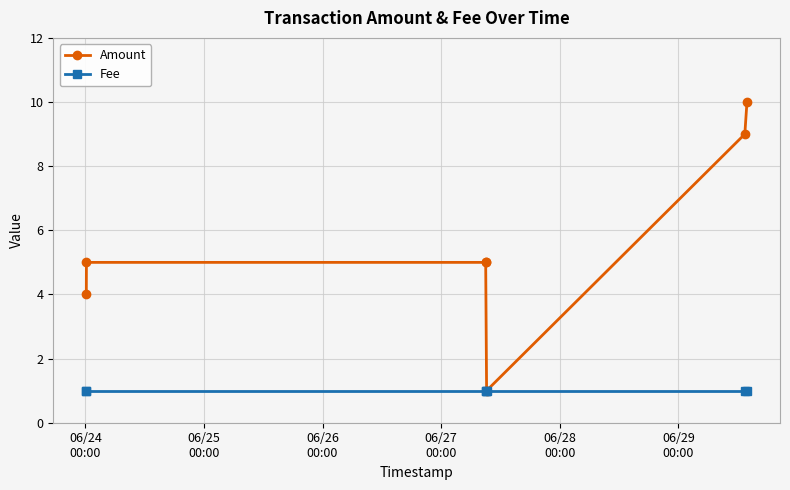

What is the difference between the maximum and minimum values in the Amount series?

9